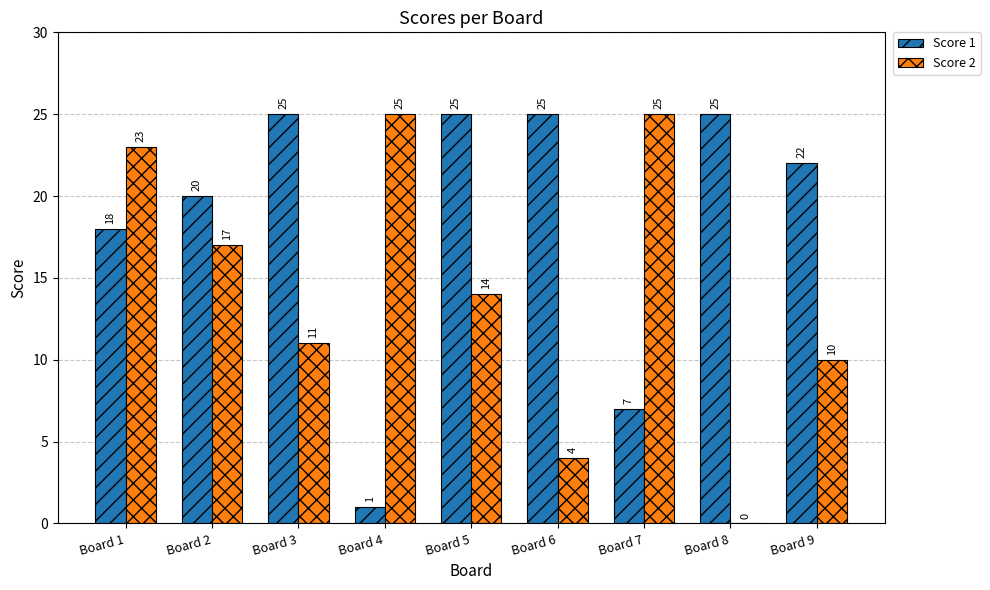

Reading left to right, what are all the values shown in this chart?

Score 1: 18	20	25	1	25	25	7	25	22
Score 2: 23	17	11	25	14	4	25	0	10